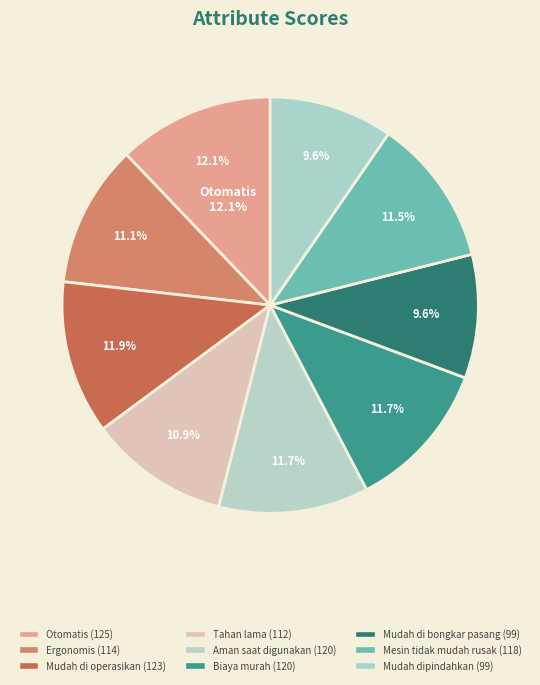

To the nearest percent, what is the difference between the Ergonomis and Otomatis slice percentages?

1%